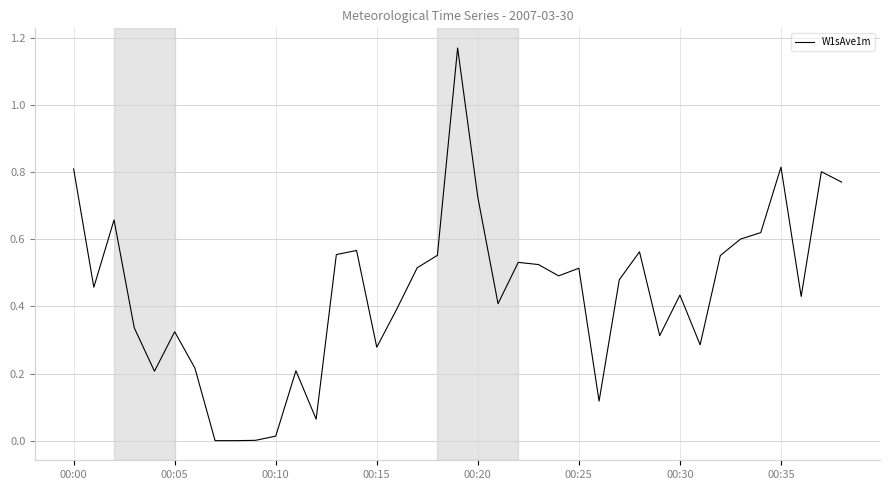

What is the average value?

0.4